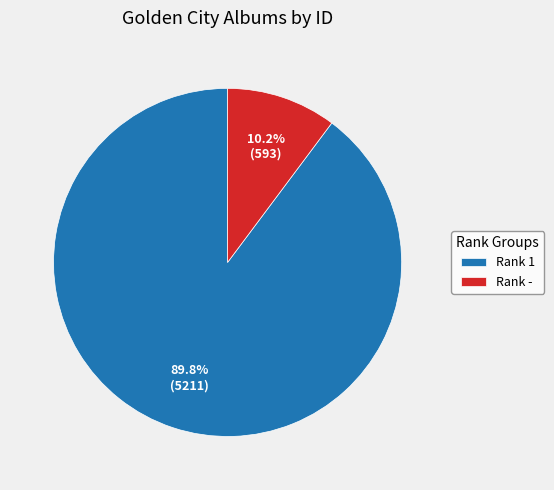

Which has a higher value, Rank - or Rank 1?

Rank 1